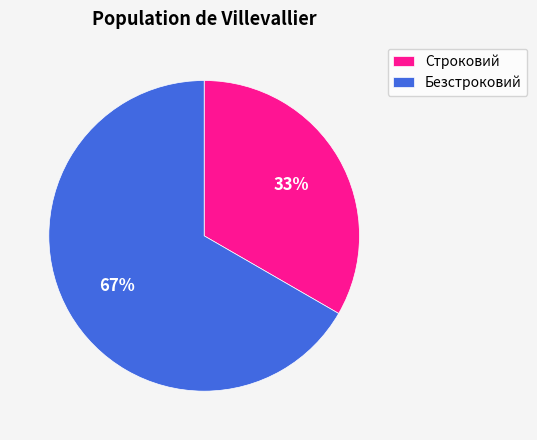

Rank the categories by value from lowest to highest.

Строковий, Безстроковий